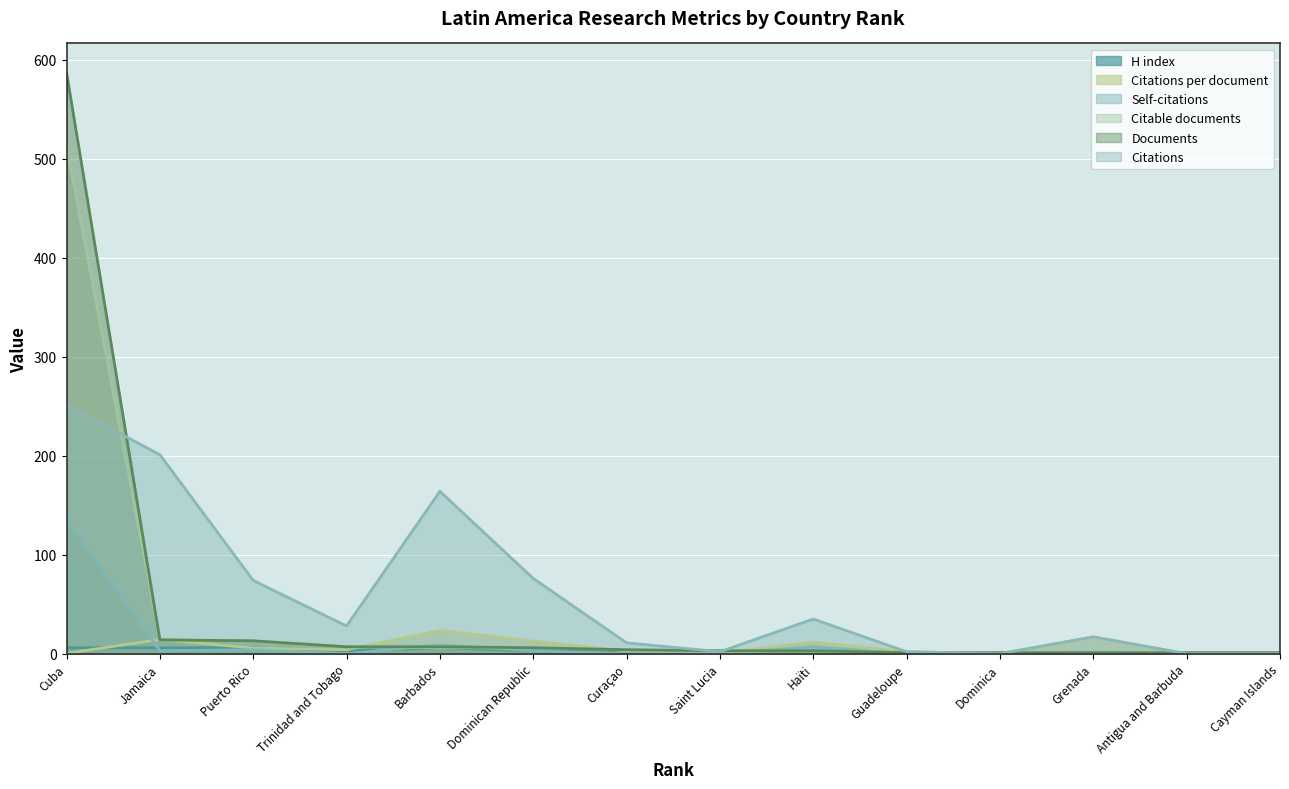

How many values in the Citations per document series are below 4?

7